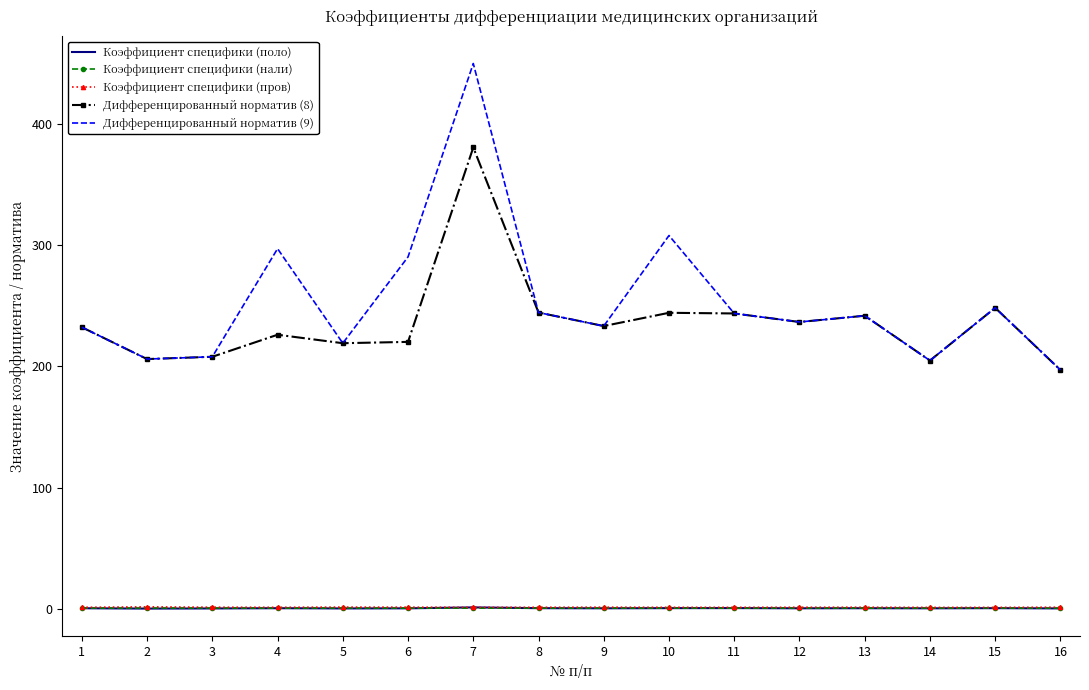

At which category is the sum across all series the highest?

7